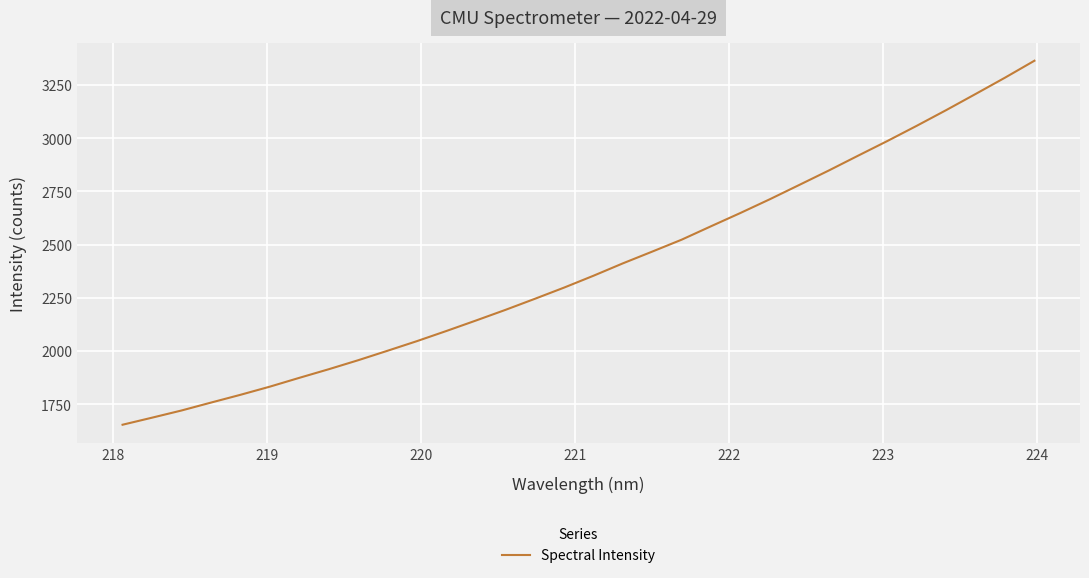

Does the chart display data point markers on the line(s)?

No